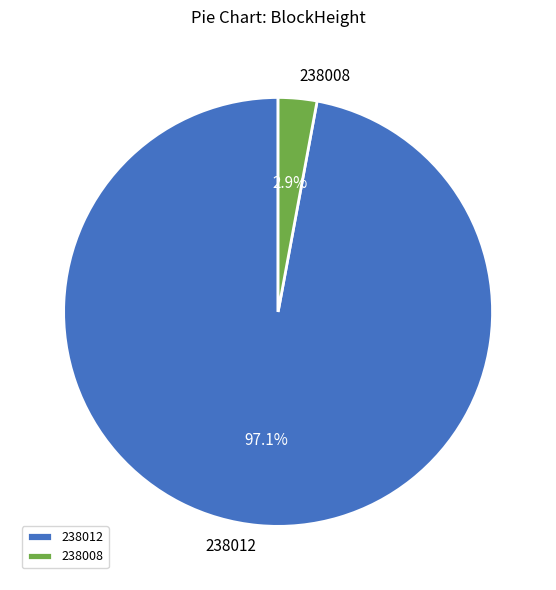

Which slice represents more than half of the pie?

238012